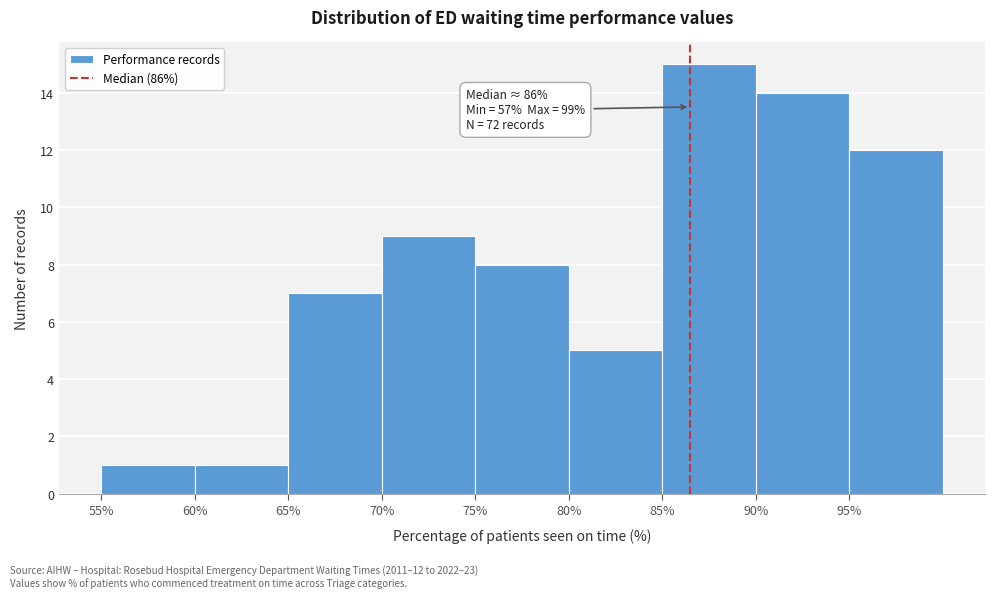

Which range on the x-axis has the tallest bar?

85 to 90